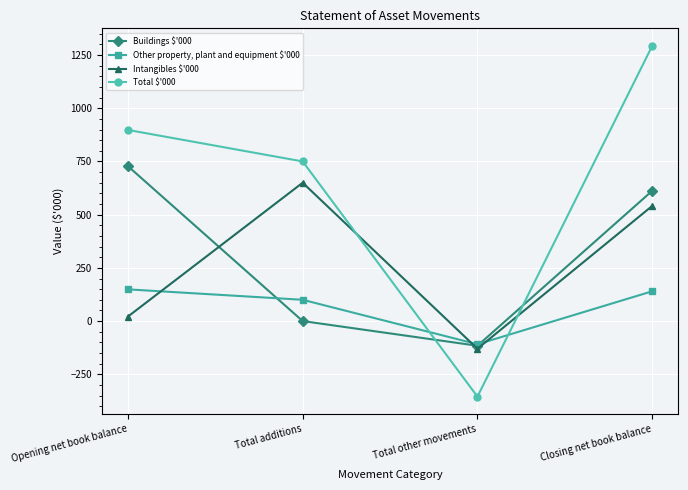

Between which two adjacent categories do Intangibles $'000 and Buildings $'000 first intersect?

Opening net book balance and Total additions